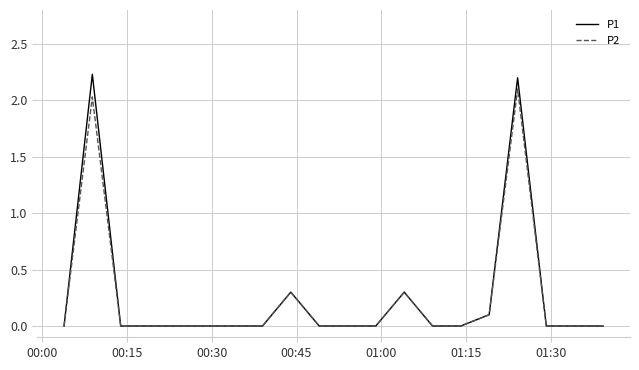

List the series in order of their peak value, highest first.

P1, P2